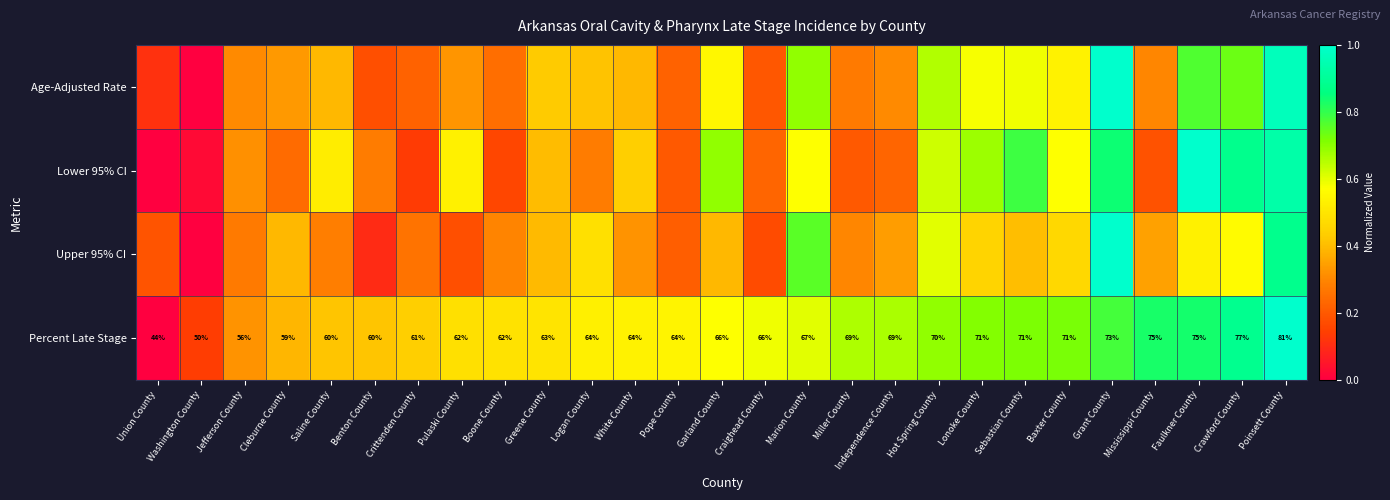

At which label does Percent Late Stage reach its minimum?

Union County